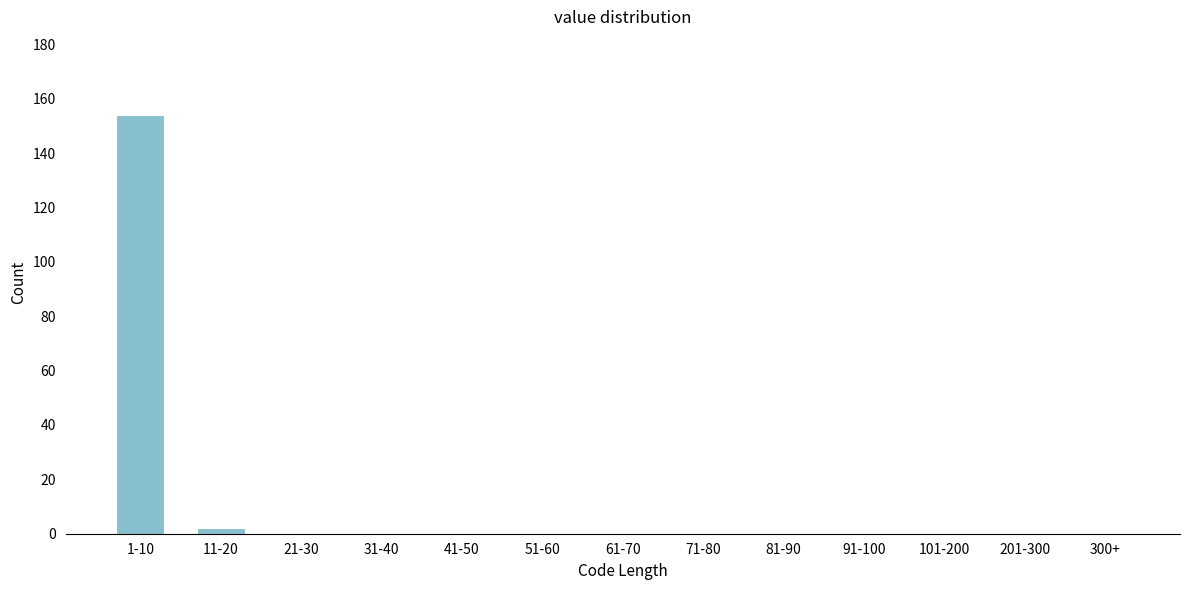

Reading right to left, extract all data points from this chart.

300+=0	201-300=0	101-200=0	91-100=0	81-90=0	71-80=0	61-70=0	51-60=0	41-50=0	31-40=0	21-30=0	11-20=2	1-10=154